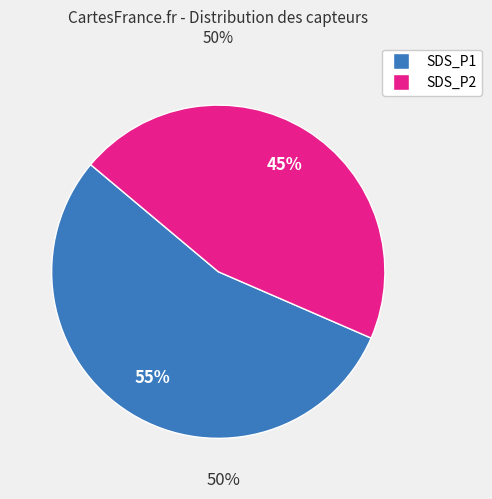

Rank the categories by value from lowest to highest.

SDS_P2, SDS_P1